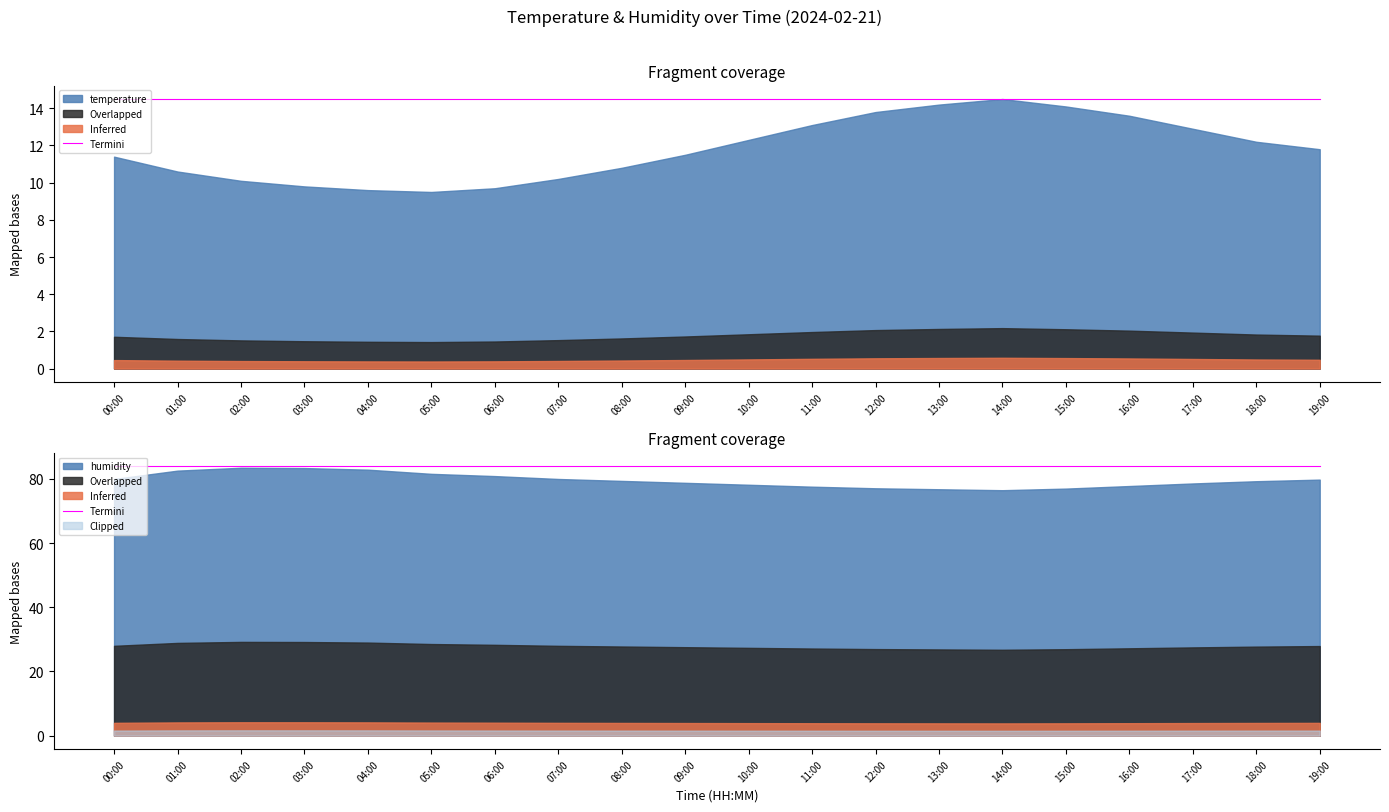

List the labels in order of temperature value, largest first.

14:00, 13:00, 15:00, 12:00, 16:00, 11:00, 17:00, 10:00, 18:00, 19:00, 09:00, 00:00, 08:00, 01:00, 07:00, 02:00, 03:00, 06:00, 04:00, 05:00